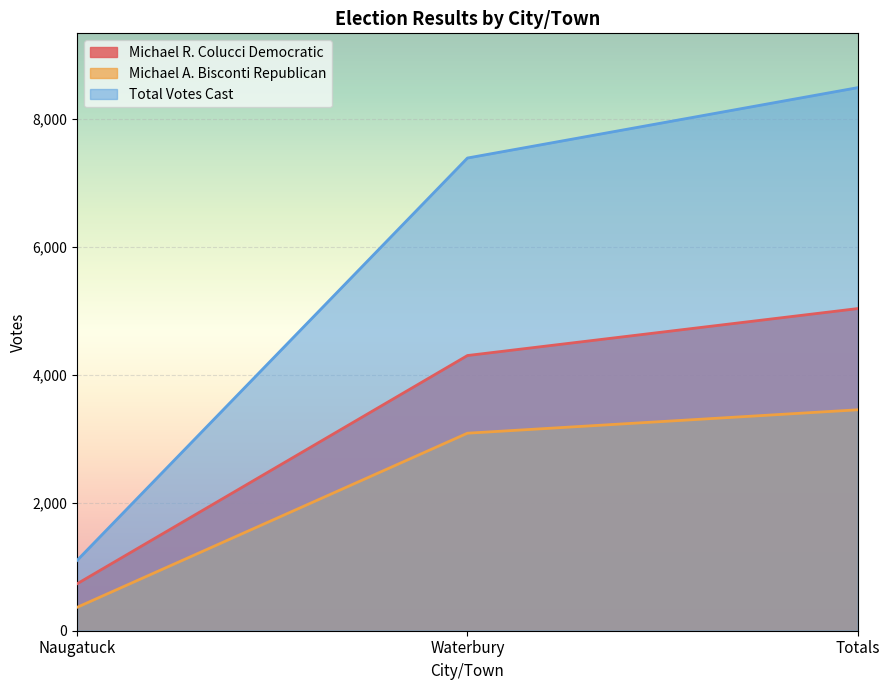

Reading left to right, what are all the values shown in this chart?

Michael R. Colucci Democratic: 734	4301	5035
Michael A. Bisconti Republican: 366	3087	3453
Total Votes Cast: 1100	7388	8488